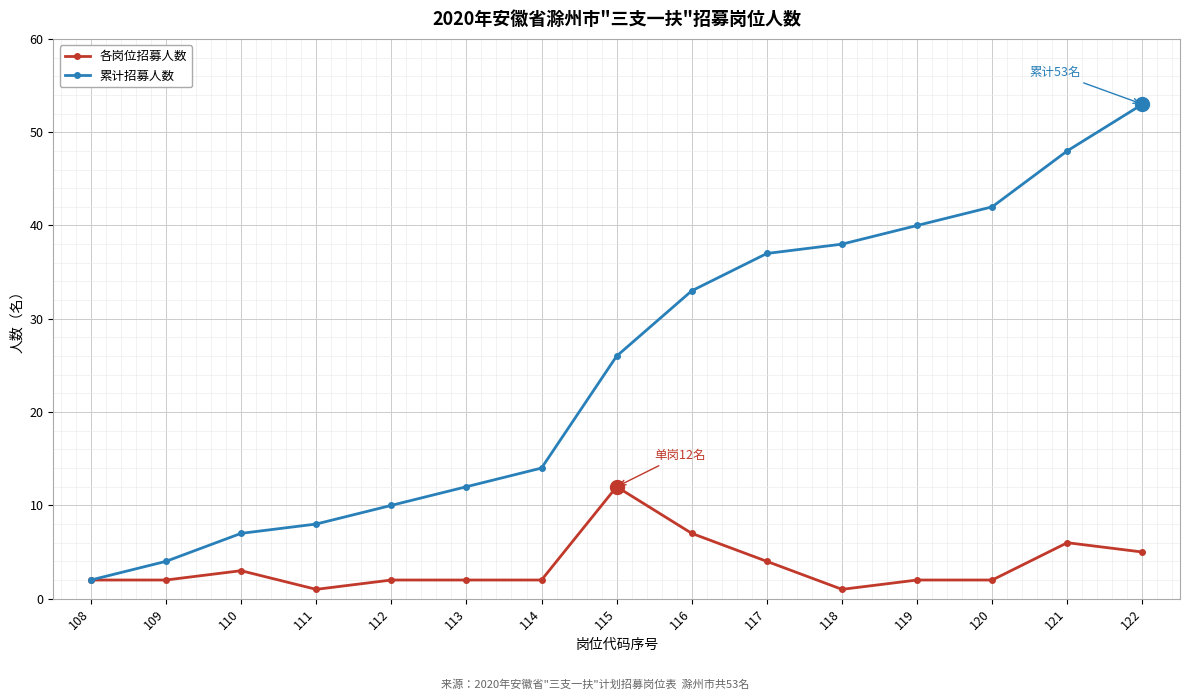

Reading left to right, what are all the values shown in this chart?

各岗位招募人数: 2	2	3	1	2	2	2	12	7	4	1	2	2	6	5
累计招募人数: 2	4	7	8	10	12	14	26	33	37	38	40	42	48	53